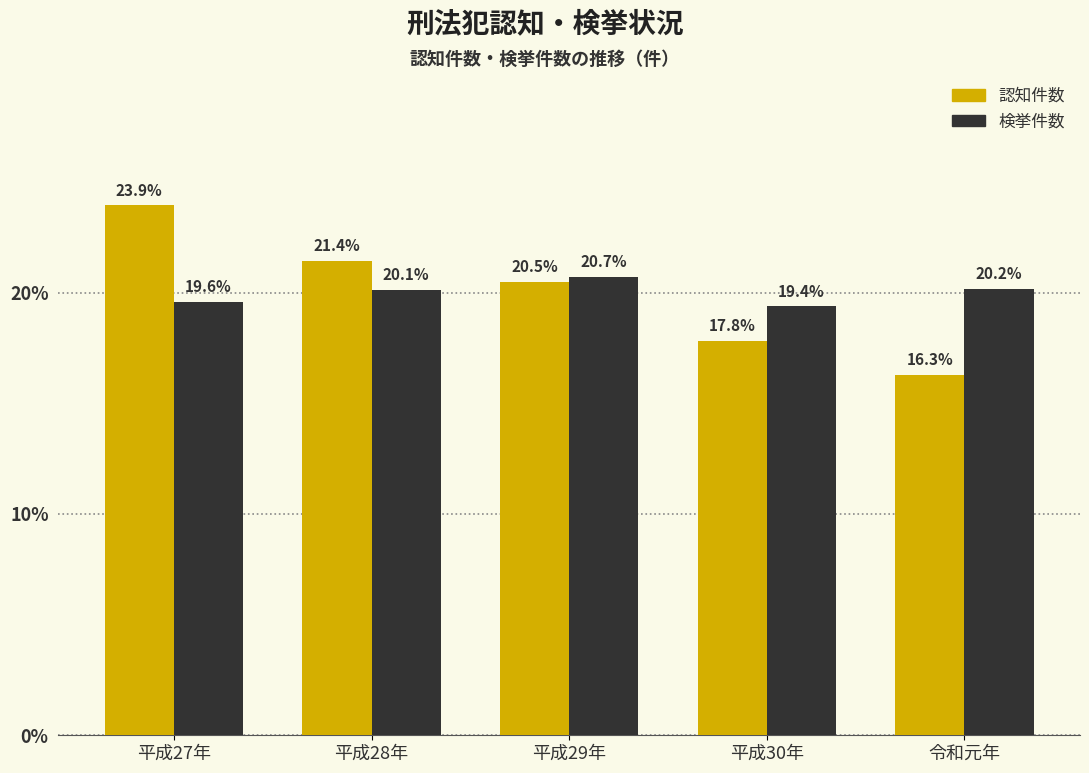

Reading left to right, what are all the values shown in this chart?

認知件数: 平成27年=23.9	平成28年=21.4	平成29年=20.5	平成30年=17.8	令和元年=16.3
検挙件数: 平成27年=19.6	平成28年=20.1	平成29年=20.7	平成30年=19.4	令和元年=20.2